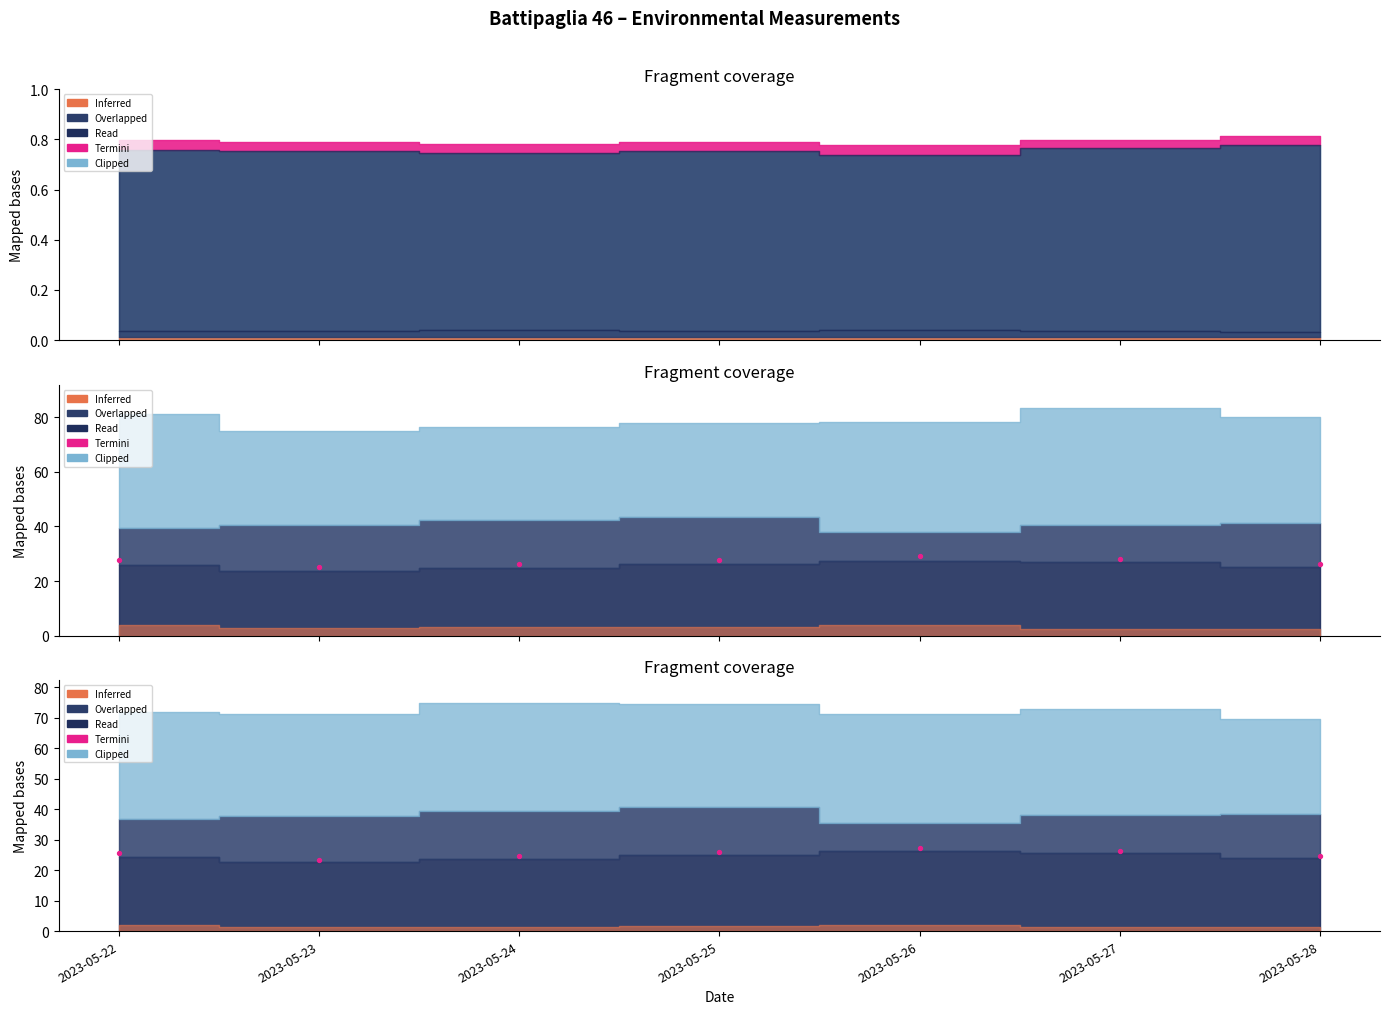

What is the change in value from 2023-05-22 to 2023-05-27?

+0.6